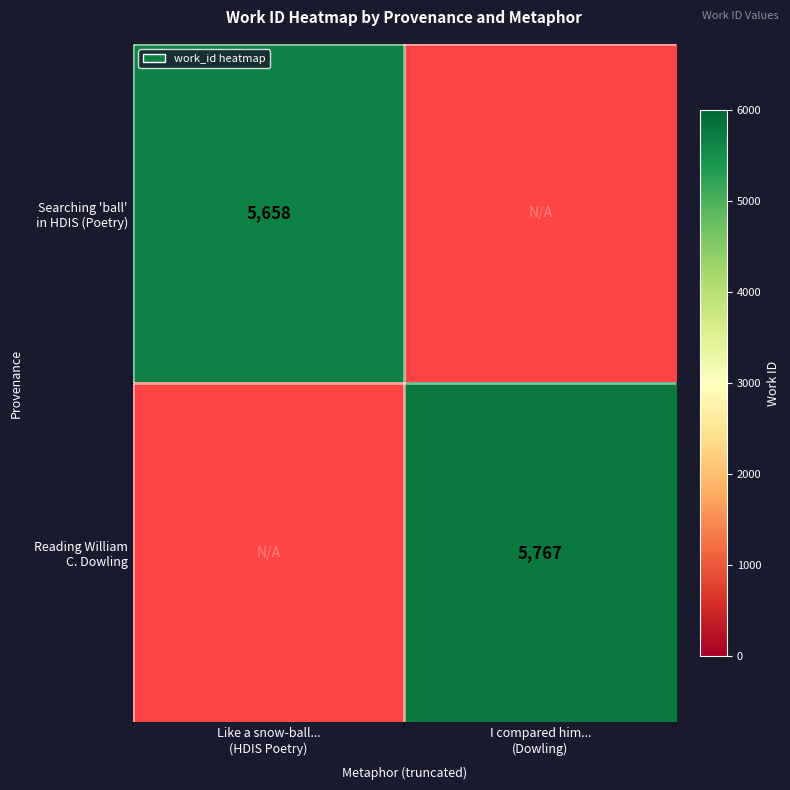

Is the value of Reading William C. Dowling at Like a snow-ball... (HDIS Poetry) greater than the value of Searching 'ball' in HDIS (Poetry) at Like a snow-ball... (HDIS Poetry)?

No